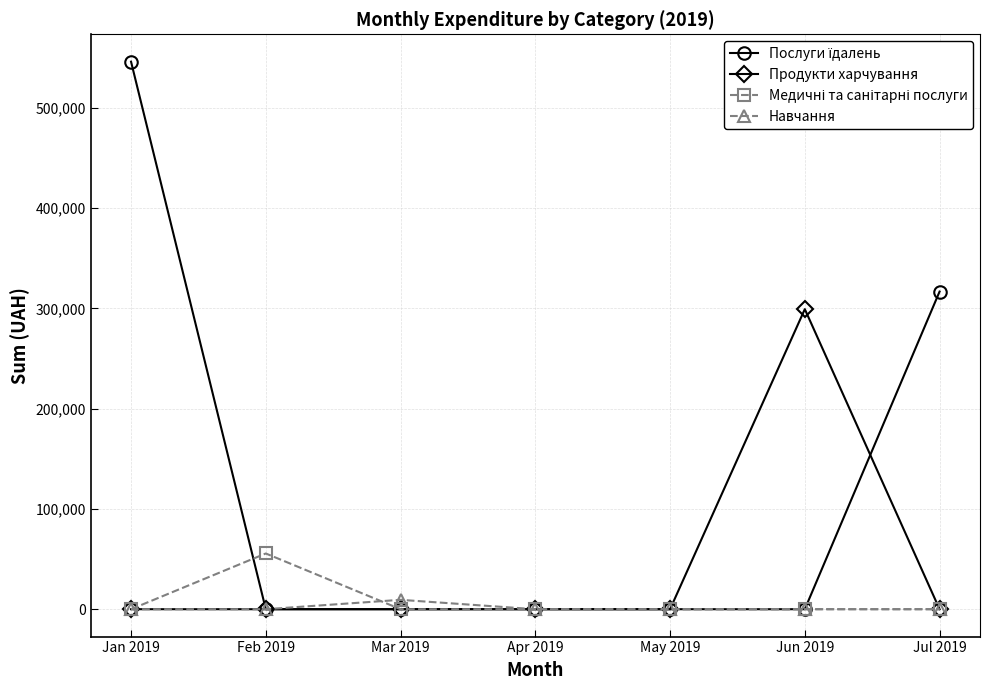

Which category has the highest value across all series?

Jan 2019